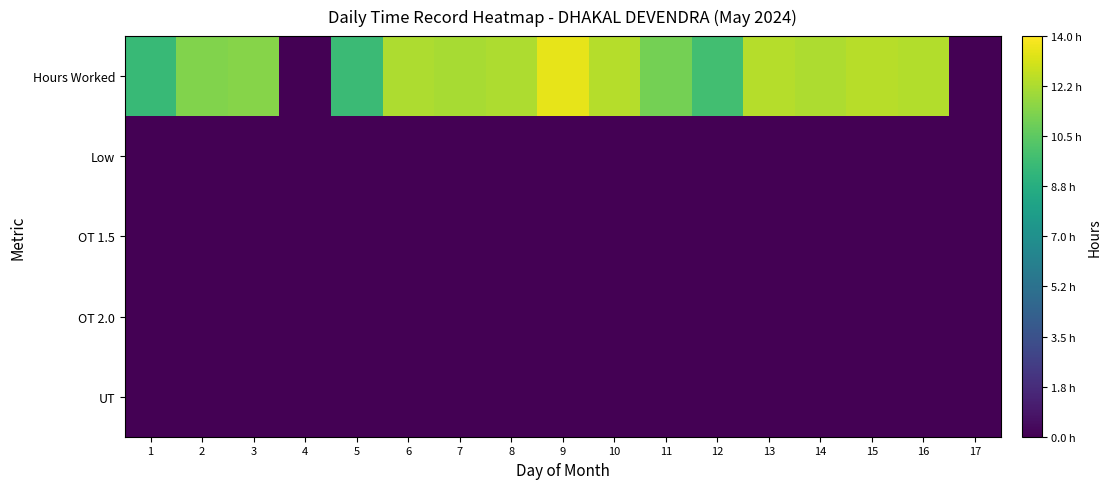

Reading left to right, list all the values displayed in this chart.

Hours Worked: 1=9.5	2=11.3	3=11.4	4=0.0	5=9.5	6=12.2	7=12.2	8=12.3	9=13.5	10=12.4	11=11.1	12=9.8	13=12.5	14=12.3	15=12.5	16=12.4	17=0.0
Low: 1=0.0	2=0.0	3=0.0	4=0.0	5=0.0	6=0.0	7=0.0	8=0.0	9=0.0	10=0.0	11=0.0	12=0.0	13=0.0	14=0.0	15=0.0	16=0.0	17=0.0
OT 1.5: 1=0.0	2=0.0	3=0.0	4=0.0	5=0.0	6=0.0	7=0.0	8=0.0	9=0.0	10=0.0	11=0.0	12=0.0	13=0.0	14=0.0	15=0.0	16=0.0	17=0.0
OT 2.0: 1=0.0	2=0.0	3=0.0	4=0.0	5=0.0	6=0.0	7=0.0	8=0.0	9=0.0	10=0.0	11=0.0	12=0.0	13=0.0	14=0.0	15=0.0	16=0.0	17=0.0
UT: 1=0.0	2=0.0	3=0.0	4=0.0	5=0.0	6=0.0	7=0.0	8=0.0	9=0.0	10=0.0	11=0.0	12=0.0	13=0.0	14=0.0	15=0.0	16=0.0	17=0.0